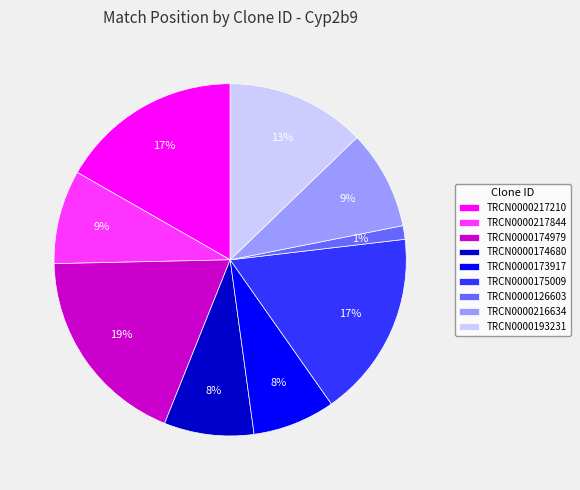

How many segments does this pie chart have?

9